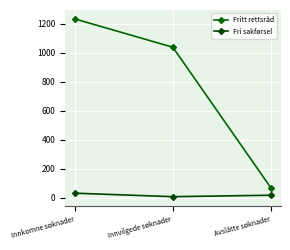

What position from the left is Innvilgede søknader?

2